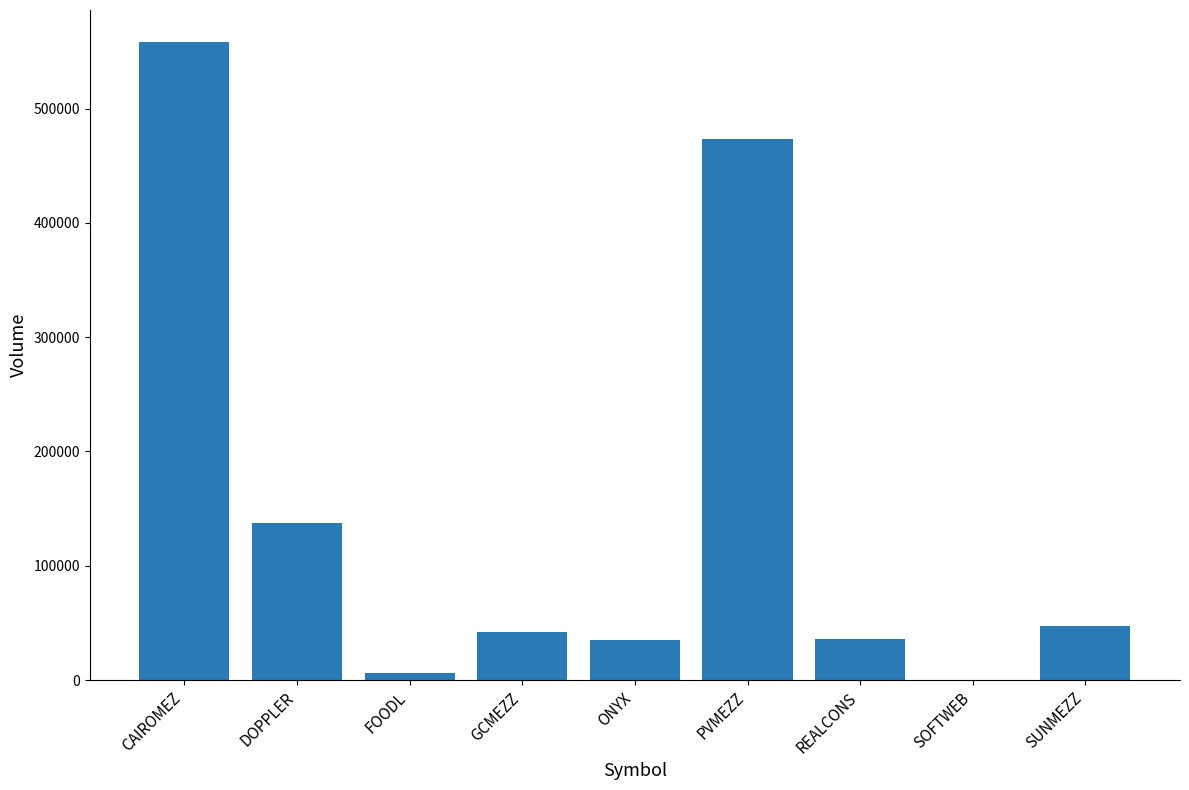

At which label is the value closest to 279230?

DOPPLER